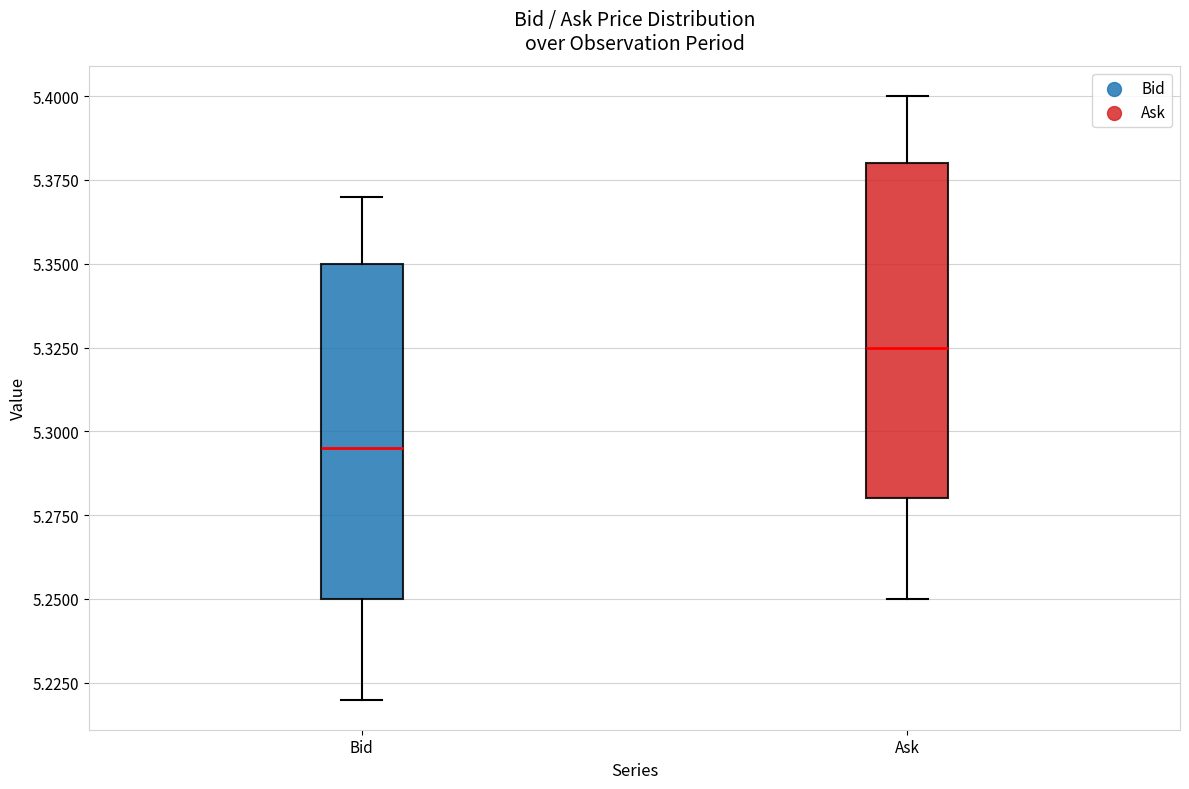

Reading left to right, read every box against the y-axis: the position of its median line, the range the box covers, and the ends of its whiskers. The values are not printed on the chart, so give them approximately, as read against the axis.

Bid: median 5.295, box 5.250 to 5.350, whiskers 5.220 to 5.370
Ask: median 5.325, box 5.280 to 5.380, whiskers 5.250 to 5.400